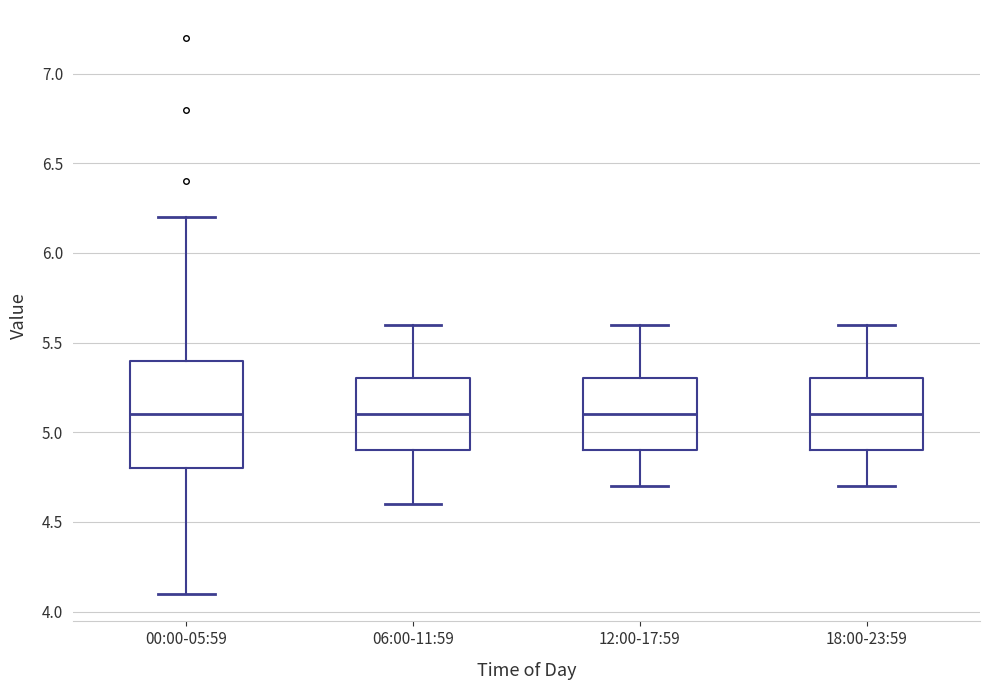

Comparing the boxes themselves (not the whiskers), which one is the tallest?

00:00-05:59